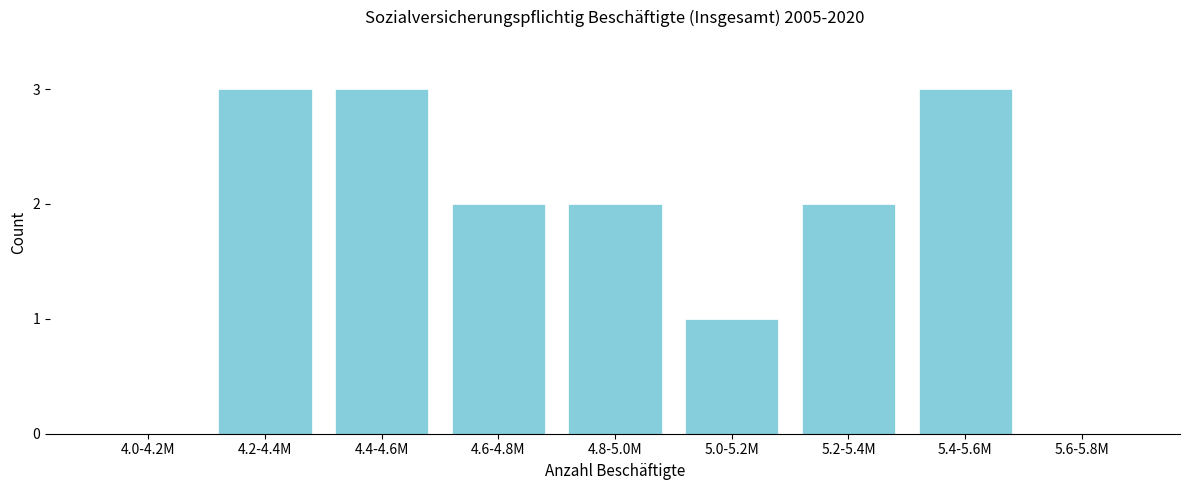

Reading left to right, transcribe all the data shown in this chart.

4.0-4.2M=0	4.2-4.4M=3	4.4-4.6M=3	4.6-4.8M=2	4.8-5.0M=2	5.0-5.2M=1	5.2-5.4M=2	5.4-5.6M=3	5.6-5.8M=0